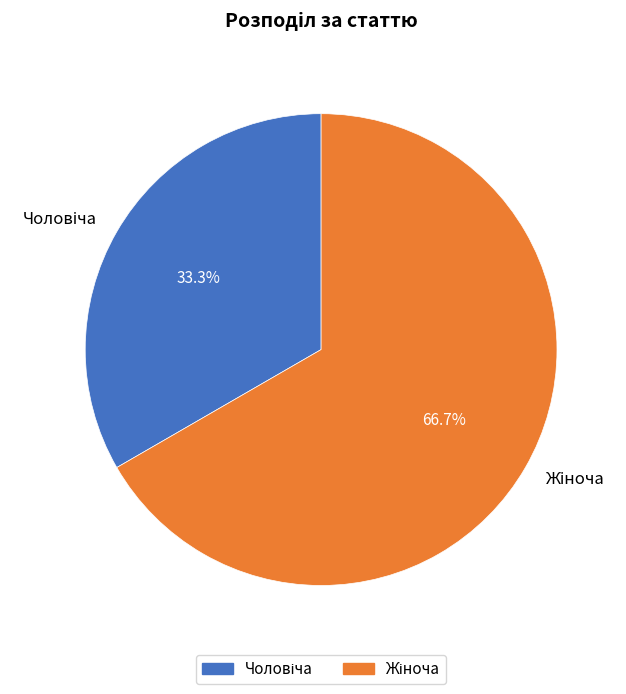

Is there a majority slice in this chart?

Yes